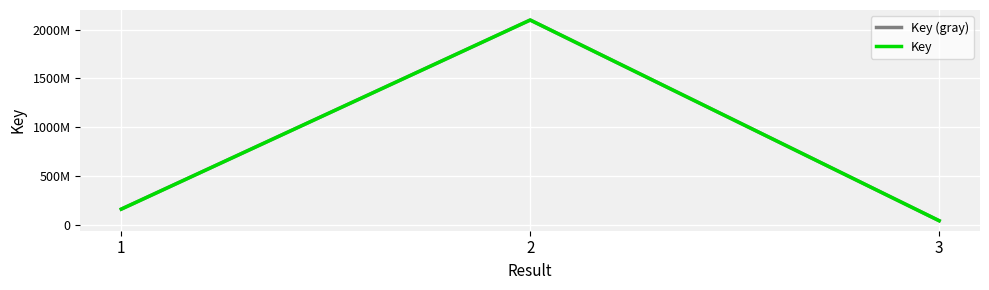

Which category has the highest value across all series?

2